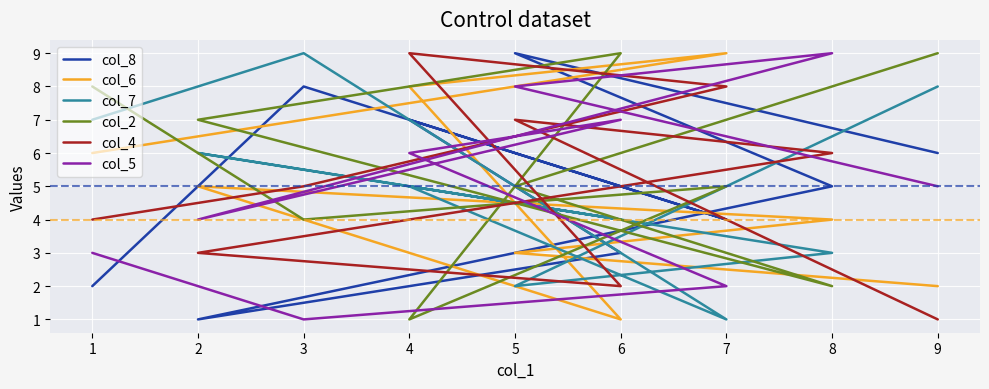

At how many categories does at least one series exceed 1?

9